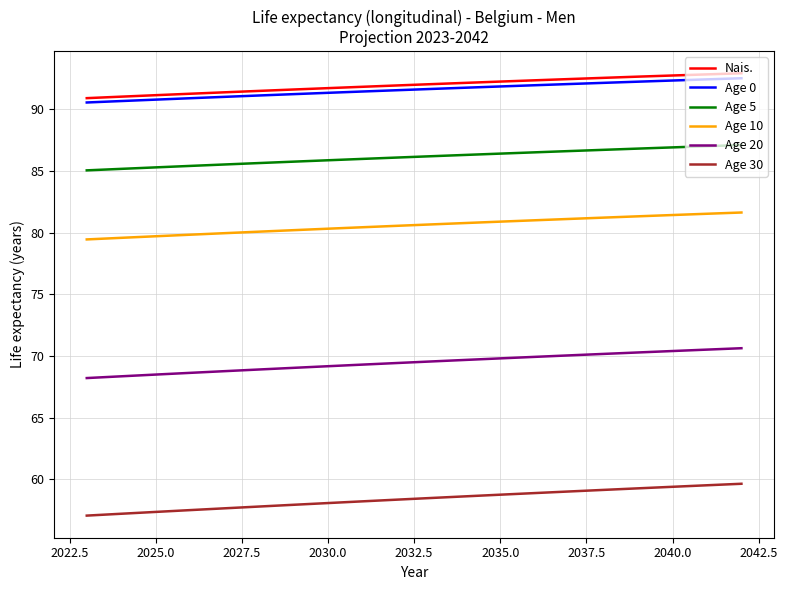

Is this an area chart (filled region under the line)?

No